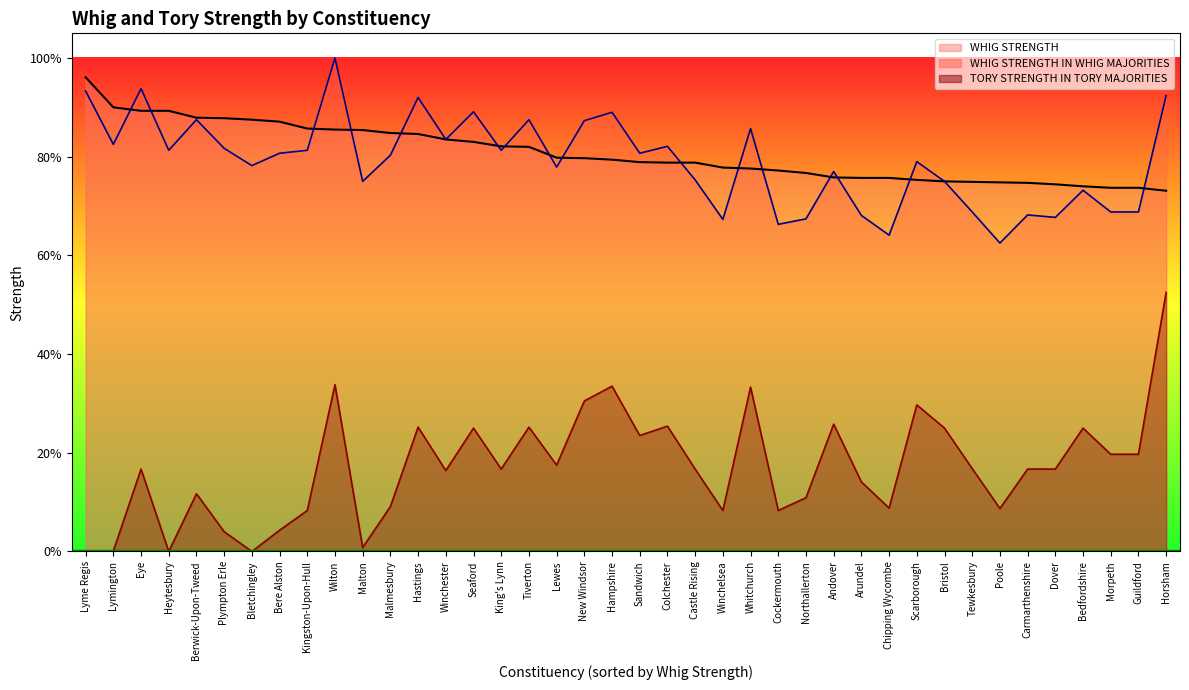

At which label is TORY STRENGTH IN TORY MAJORITIES closest to 0?

Heytesbury